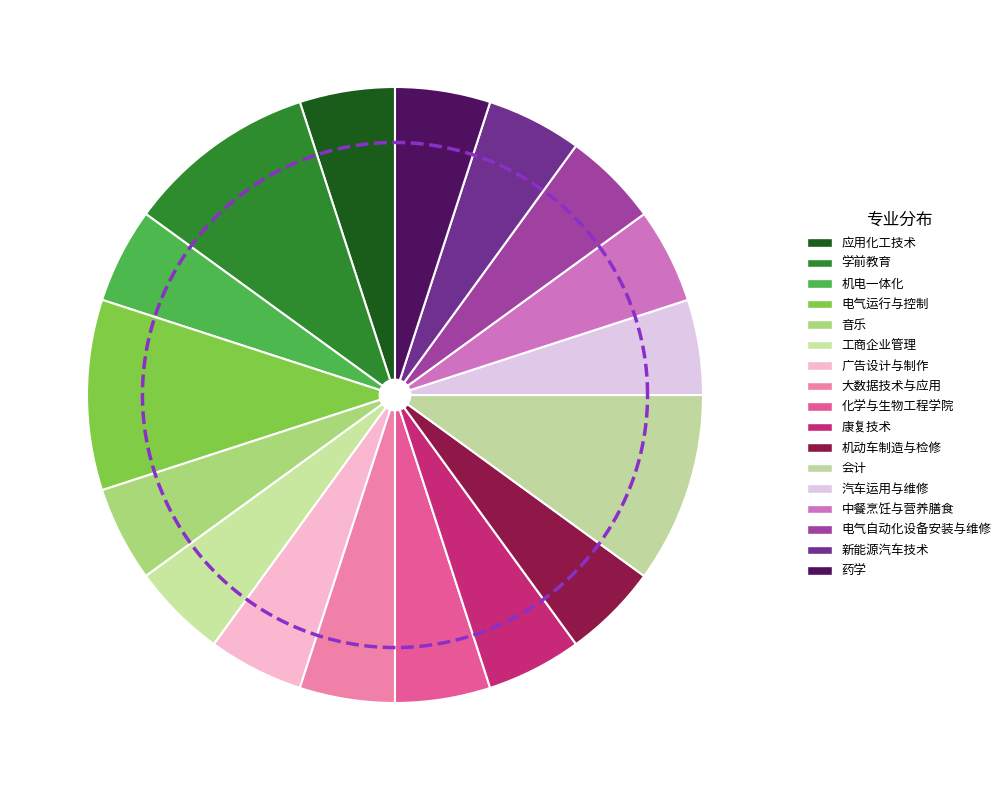

What portion of the pie excludes 新能源汽车技术?

95.0%